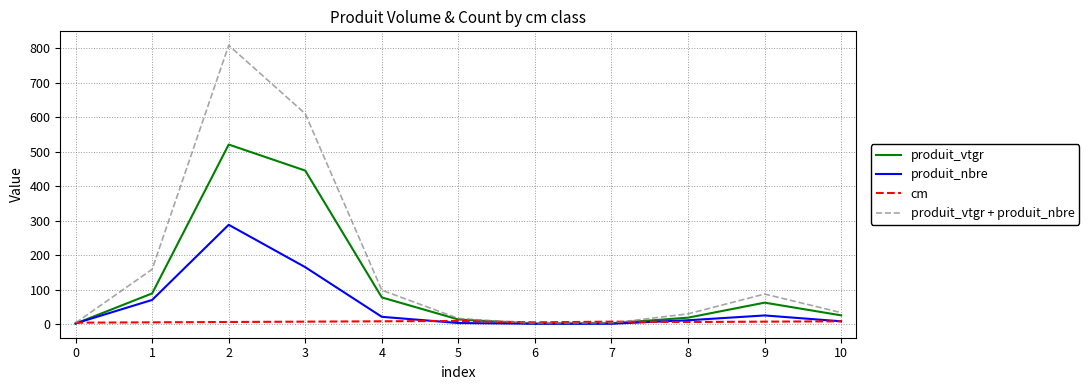

Which series has the largest range (max minus min)?

produit_vtgr + produit_nbre